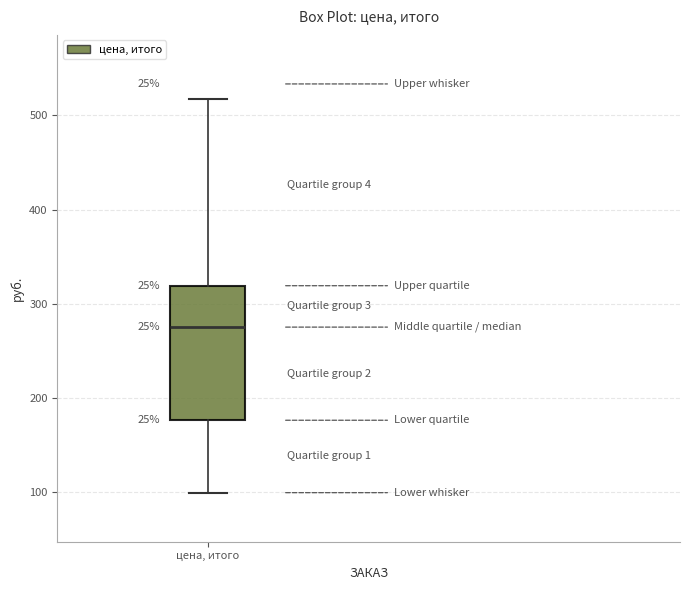

Read this box plot against the y-axis: the position of the median line, the range covered by the box, and the ends of both whiskers. The values are not printed on the chart, so give them approximately, as read against the axis.

median 280, box 180 to 320, whiskers 100 to 520